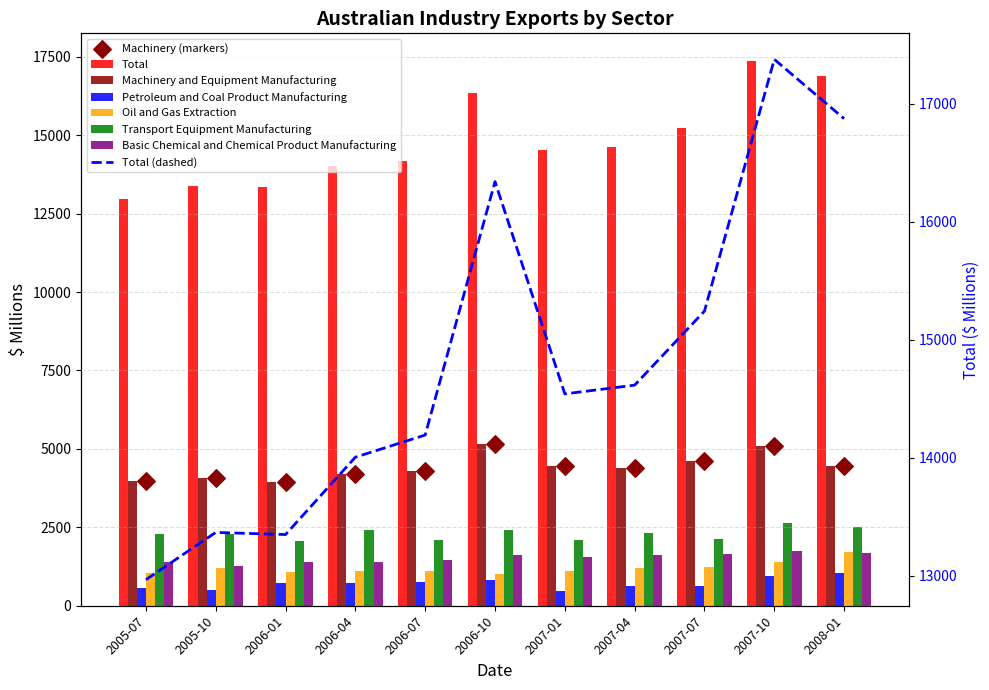

At how many categories does at least one series exceed 815?

11